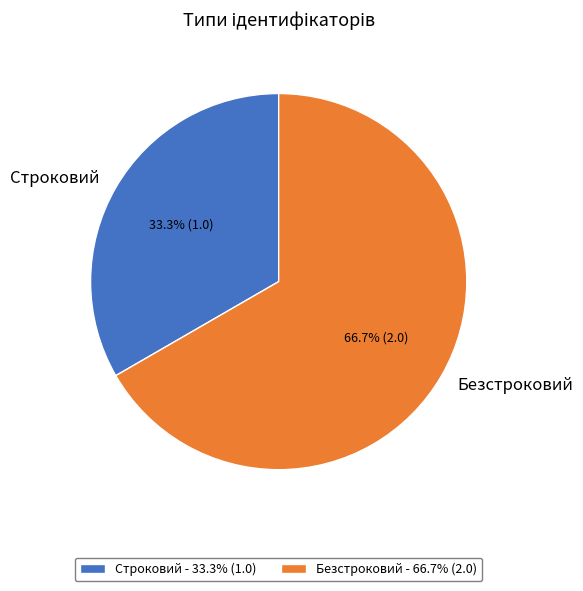

To the nearest percent, what percentage of the pie is Строковий?

33%